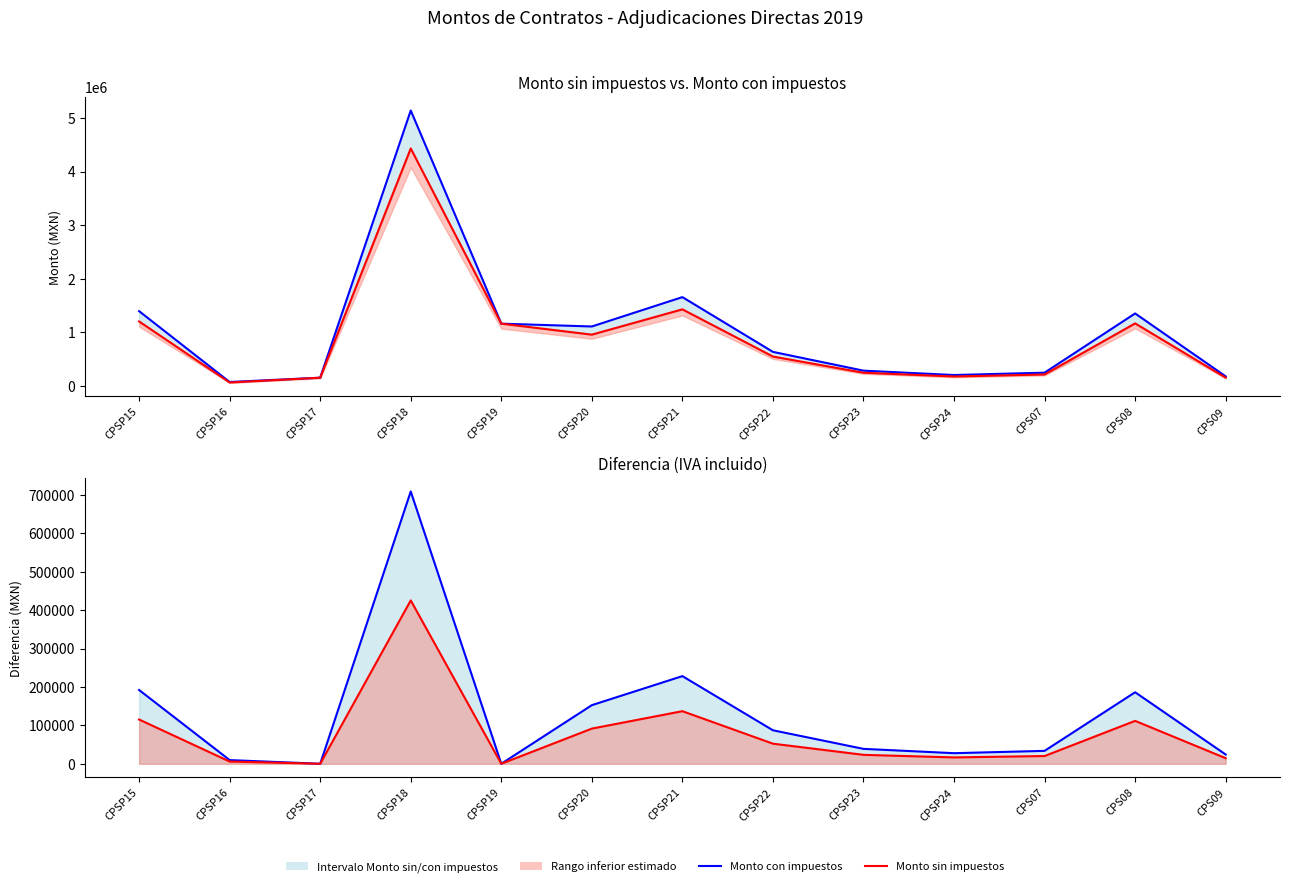

What is the approximate value of Monto con impuestos at CPS08?

1350000.0